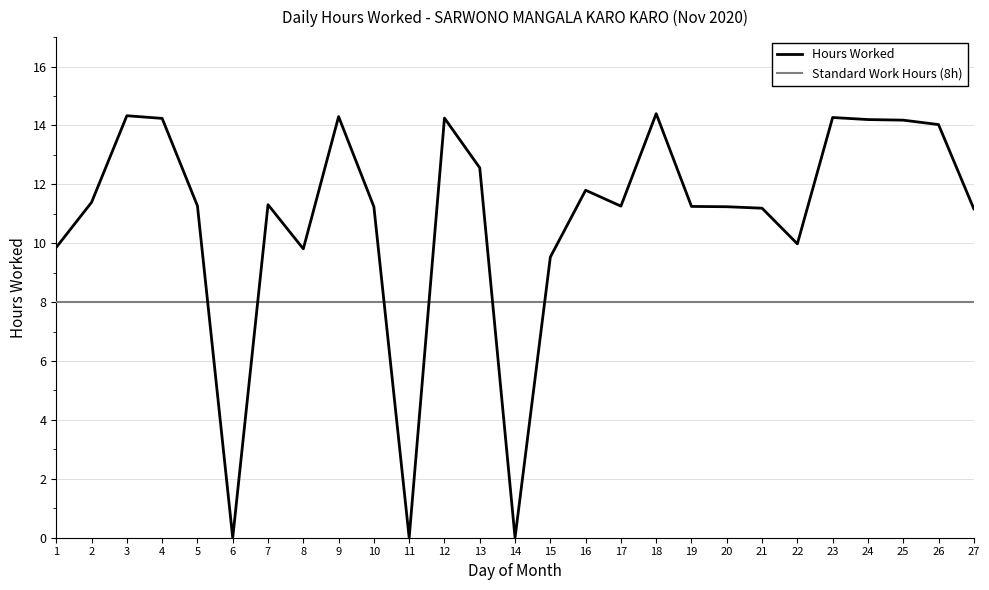

At which category does the data reach its first local peak?

3